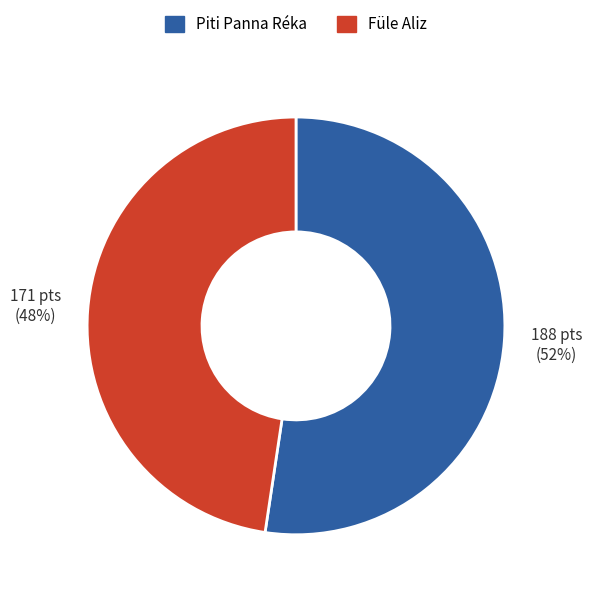

What is the ratio of the value at Piti Panna Réka to the value at Füle Aliz?

1.1